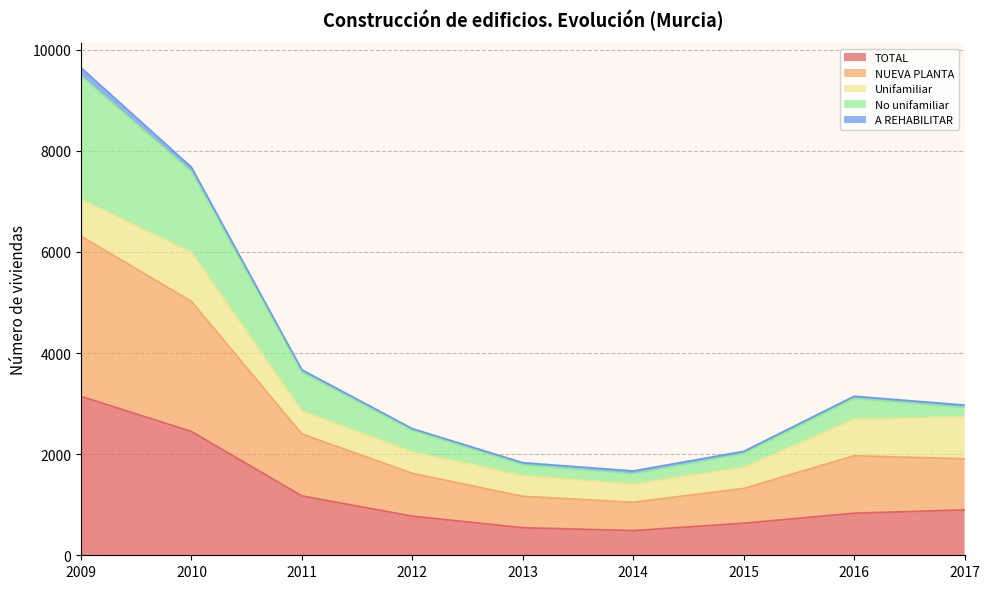

At which category does the chart reach its peak across all series?

2009